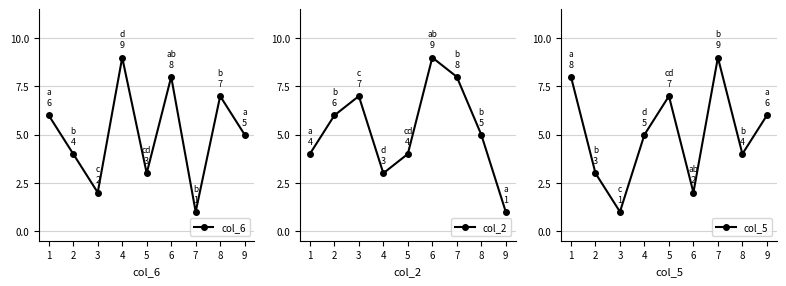

At which label does col_2 first exceed 5?

2